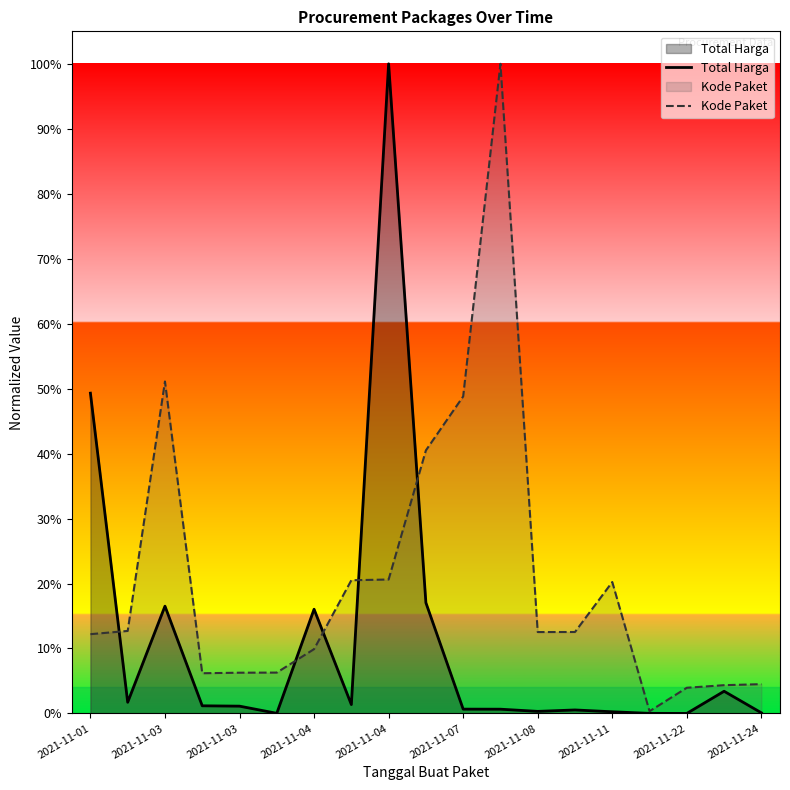

Does the chart display data point markers on the line(s)?

No